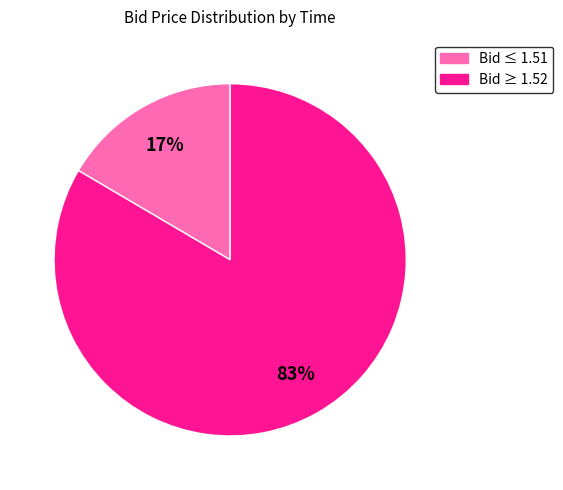

Is there any slice that represents more than half of the pie?

Yes